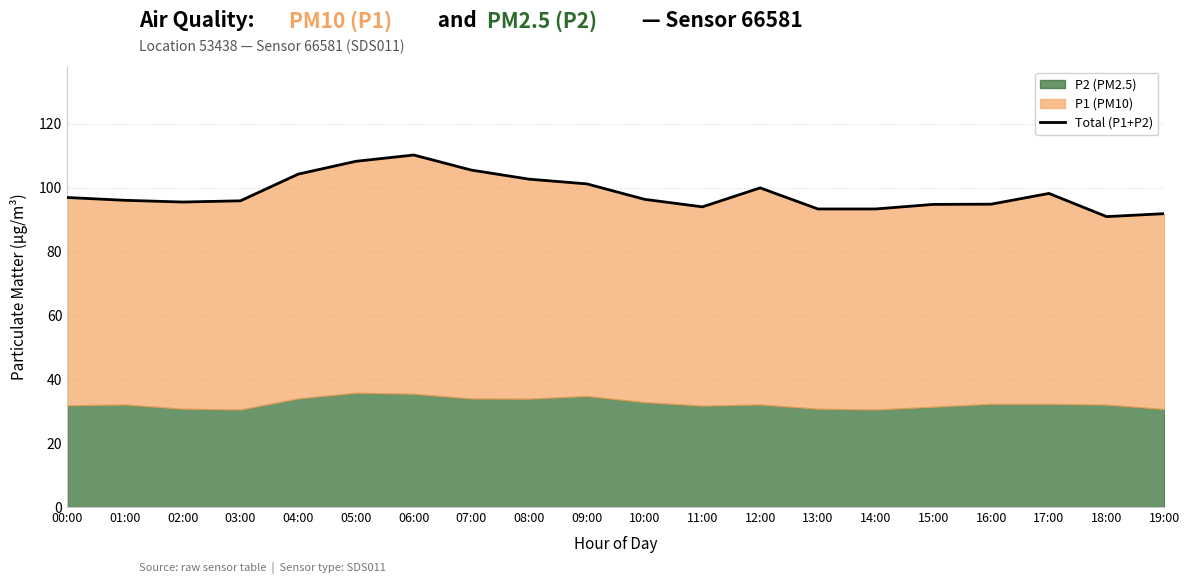

Approximately how many times larger is the value at 07:00 compared to 06:00?

1.0